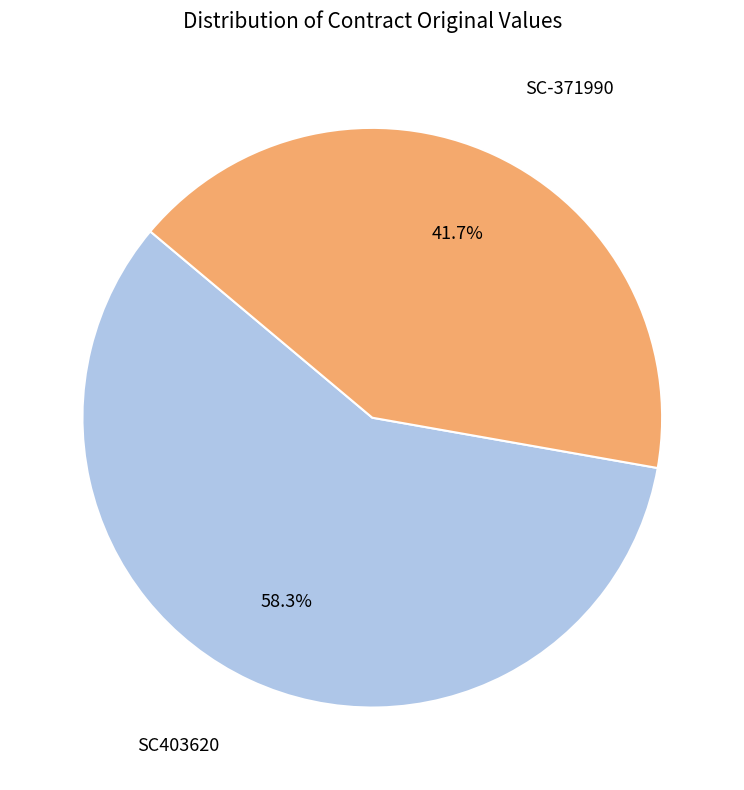

Is there any slice that represents more than half of the pie?

Yes